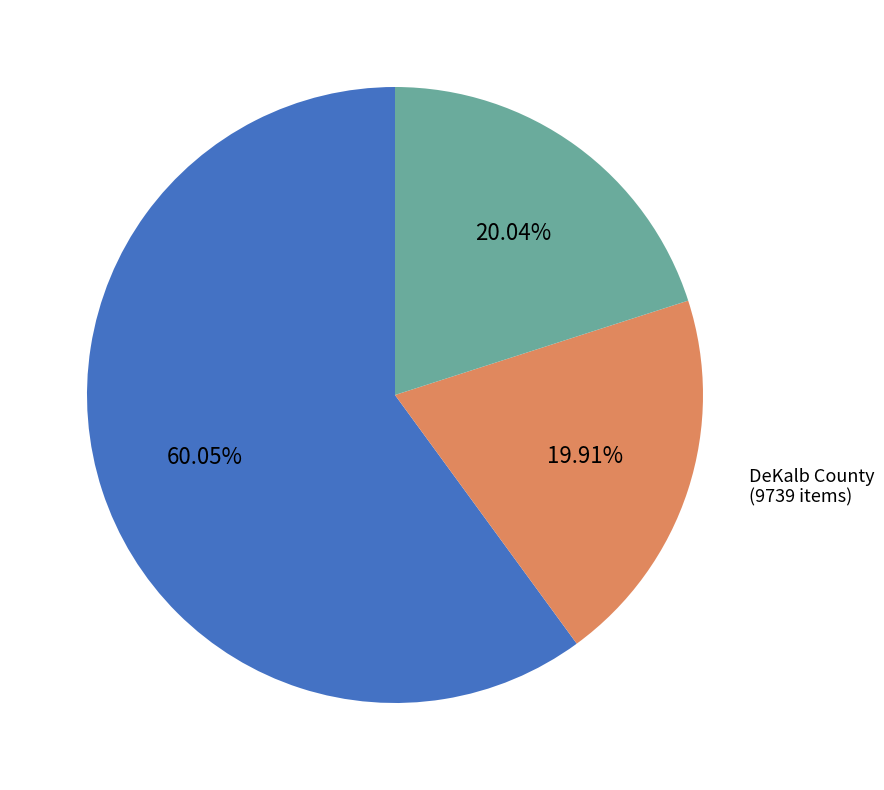

Count the number of slices in the pie.

3